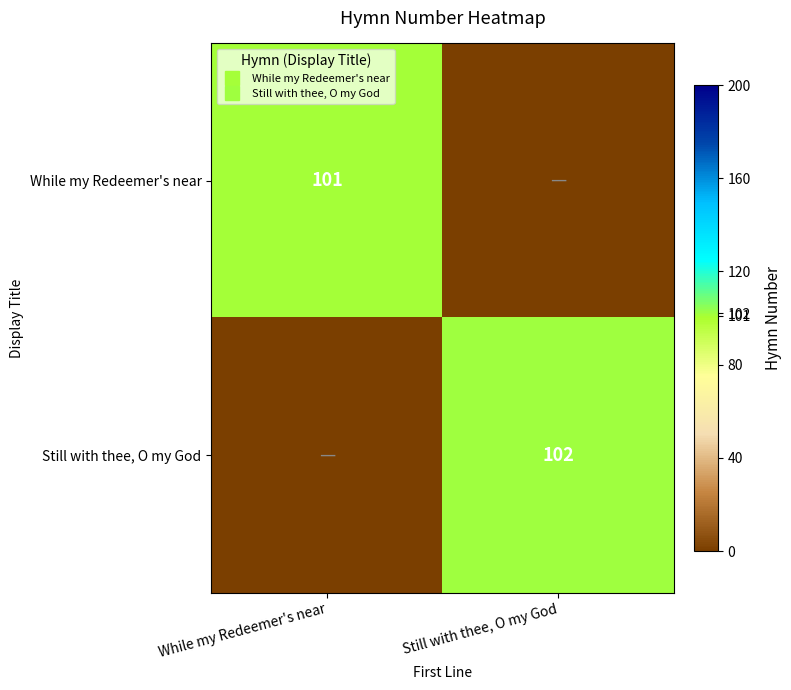

Rank the categories by While my Redeemer's near value from lowest to highest.

Still with thee, O my God, While my Redeemer's near